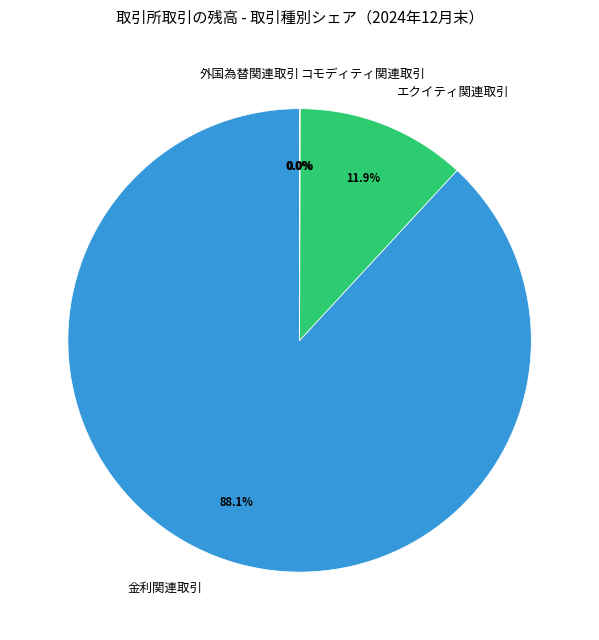

Between 金利関連取引 and エクイティ関連取引, which is larger?

金利関連取引